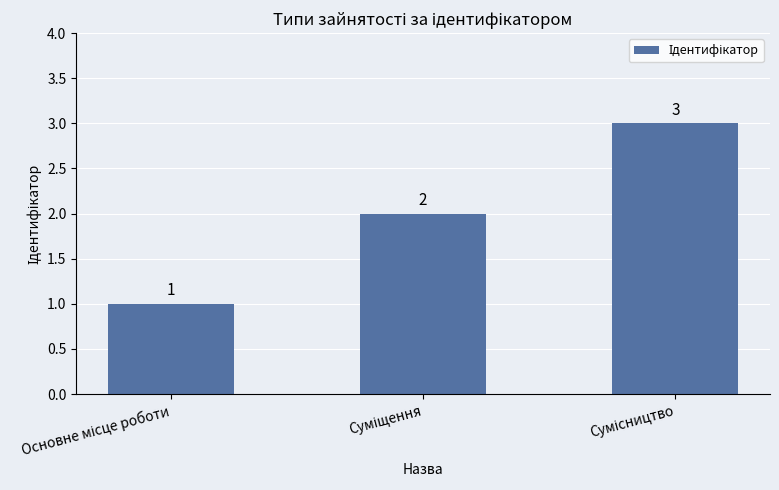

What is the value of the 3rd bar from the left?

3